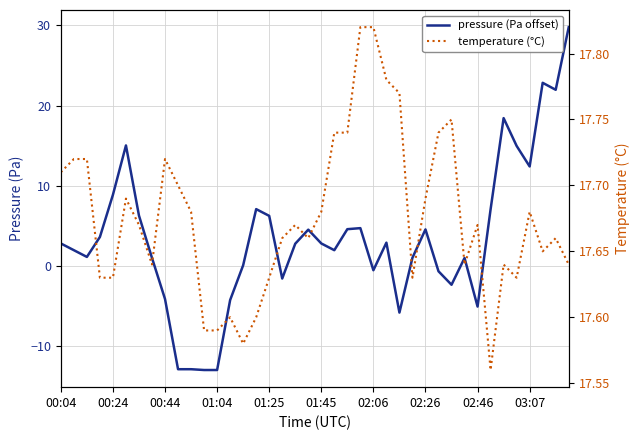

What value does the pressure (Pa offset) series have at 03:07?

12.4